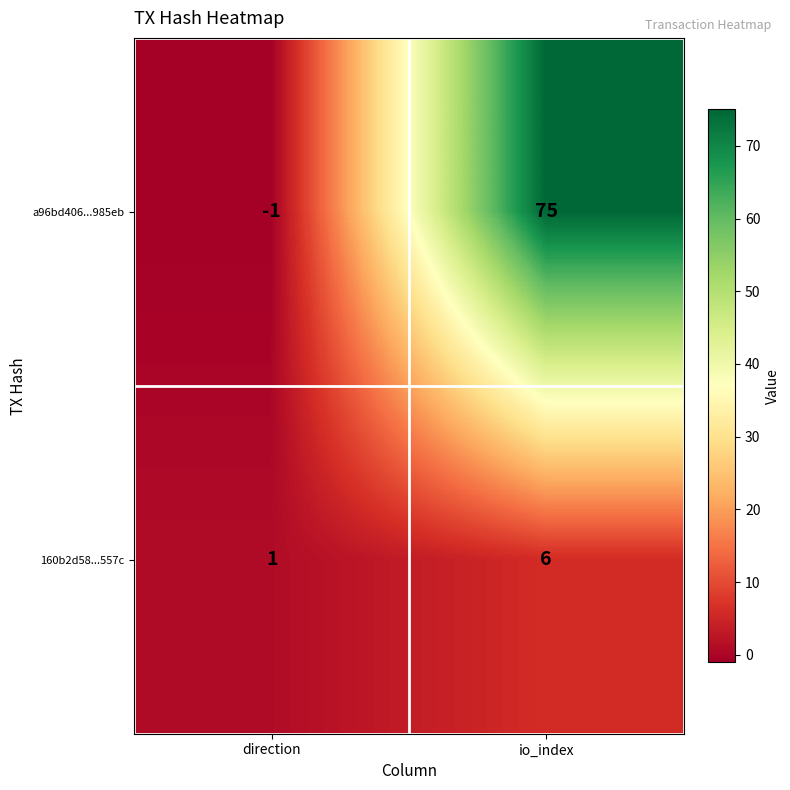

Reading left to right, transcribe all the data shown in this chart.

a96bd406...985eb: -1	75
160b2d58...557c: 1	6